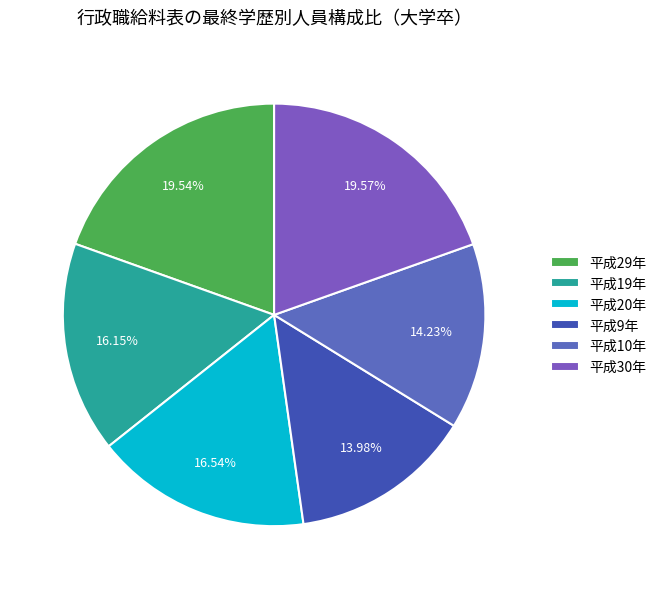

Is there any slice that represents more than half of the pie?

No